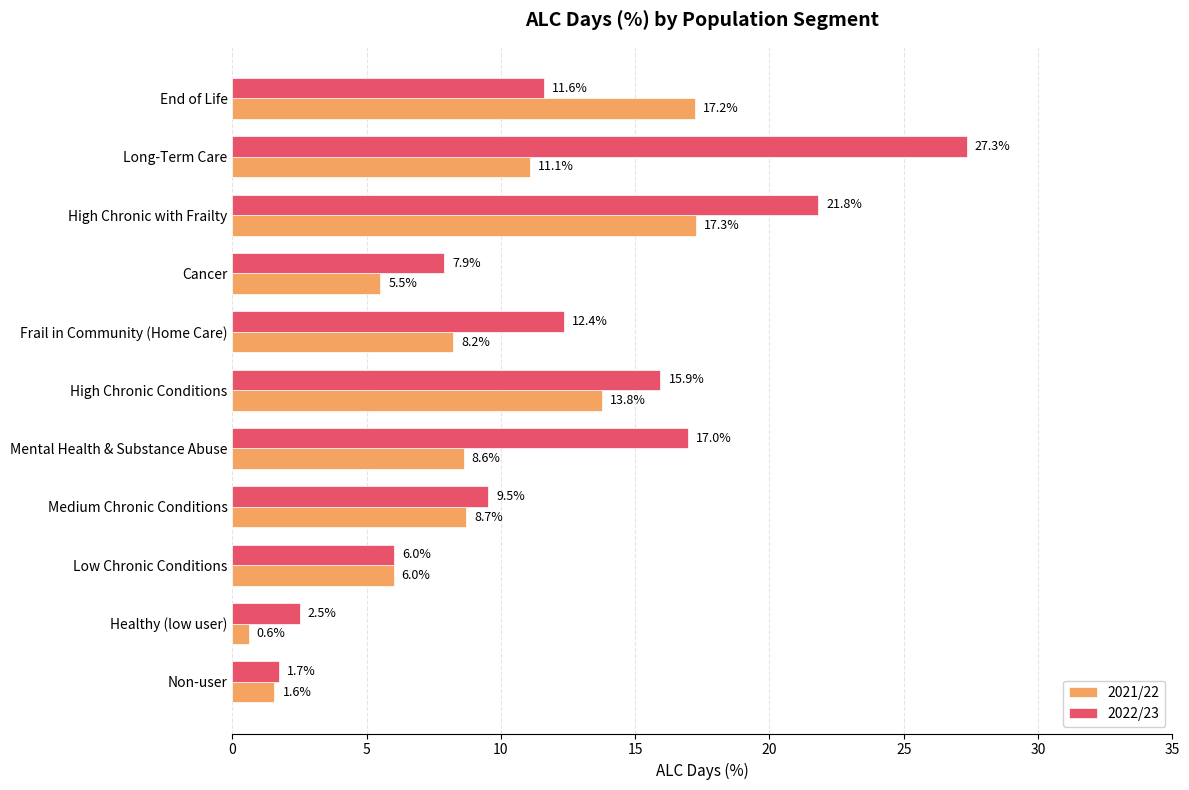

Which series has the largest total across all categories?

2022/23